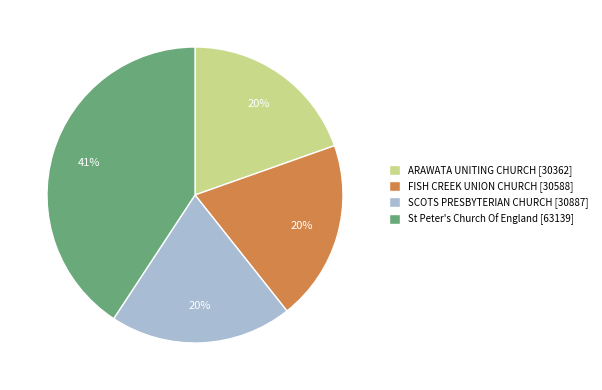

To the nearest percent, what portion does ARAWATA UNITING CHURCH represent?

20%